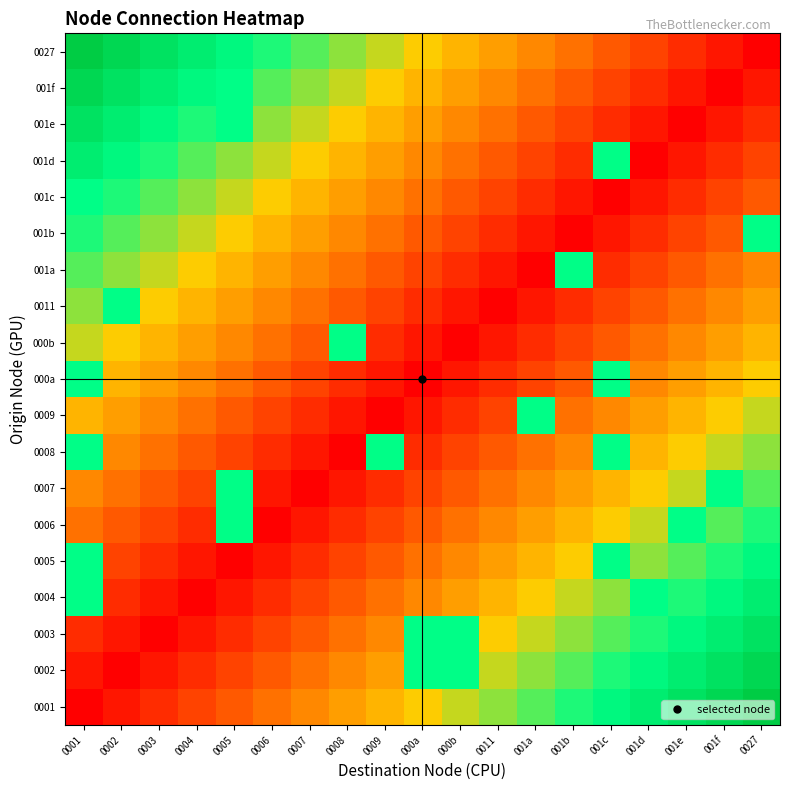

Reading right to left, extract all data points from this chart.

0001: 0027=1.0	001f=0.9	001e=0.9	001d=0.8	001c=0.8	001b=0.7	001a=0.7	0011=0.6	000b=0.6	000a=0.5	0009=0.4	0008=0.4	0007=0.3	0006=0.3	0005=0.2	0004=0.2	0003=0.1	0002=0.1	0001=0.0
0002: 0027=0.9	001f=0.9	001e=0.8	001d=0.8	001c=0.7	001b=0.7	001a=0.6	0011=0.6	000b=0.8	000a=0.8	0009=0.4	0008=0.3	0007=0.3	0006=0.2	0005=0.2	0004=0.1	0003=0.1	0002=0.0	0001=0.1
0003: 0027=0.9	001f=0.8	001e=0.8	001d=0.7	001c=0.7	001b=0.6	001a=0.6	0011=0.5	000b=0.8	000a=0.8	0009=0.3	0008=0.3	0007=0.2	0006=0.2	0005=0.1	0004=0.1	0003=0.0	0002=0.1	0001=0.1
0004: 0027=0.8	001f=0.8	001e=0.7	001d=0.8	001c=0.6	001b=0.6	001a=0.5	0011=0.4	000b=0.4	000a=0.3	0009=0.3	0008=0.2	0007=0.2	0006=0.1	0005=0.1	0004=0.0	0003=0.1	0002=0.1	0001=0.8
0005: 0027=0.8	001f=0.7	001e=0.7	001d=0.6	001c=0.8	001b=0.5	001a=0.4	0011=0.4	000b=0.3	000a=0.3	0009=0.2	0008=0.2	0007=0.1	0006=0.1	0005=0.0	0004=0.1	0003=0.1	0002=0.2	0001=0.8
0006: 0027=0.7	001f=0.7	001e=0.8	001d=0.6	001c=0.5	001b=0.4	001a=0.4	0011=0.3	000b=0.3	000a=0.2	0009=0.2	0008=0.1	0007=0.1	0006=0.0	0005=0.8	0004=0.1	0003=0.2	0002=0.2	0001=0.3
0007: 0027=0.7	001f=0.8	001e=0.6	001d=0.5	001c=0.4	001b=0.4	001a=0.3	0011=0.3	000b=0.2	000a=0.2	0009=0.1	0008=0.1	0007=0.0	0006=0.1	0005=0.8	0004=0.2	0003=0.2	0002=0.3	0001=0.3
0008: 0027=0.6	001f=0.6	001e=0.5	001d=0.4	001c=0.8	001b=0.3	001a=0.3	0011=0.2	000b=0.2	000a=0.1	0009=0.8	0008=0.0	0007=0.1	0006=0.1	0005=0.2	0004=0.2	0003=0.3	0002=0.3	0001=0.8
0009: 0027=0.6	001f=0.5	001e=0.4	001d=0.4	001c=0.3	001b=0.3	001a=0.8	0011=0.2	000b=0.1	000a=0.1	0009=0.0	0008=0.1	0007=0.1	0006=0.2	0005=0.2	0004=0.3	0003=0.3	0002=0.4	0001=0.4
000a: 0027=0.5	001f=0.4	001e=0.4	001d=0.3	001c=0.8	001b=0.2	001a=0.2	0011=0.1	000b=0.1	000a=0.0	0009=0.1	0008=0.1	0007=0.2	0006=0.2	0005=0.3	0004=0.3	0003=0.4	0002=0.4	0001=0.8
000b: 0027=0.4	001f=0.4	001e=0.3	001d=0.3	001c=0.2	001b=0.2	001a=0.1	0011=0.1	000b=0.0	000a=0.1	0009=0.1	0008=0.8	0007=0.2	0006=0.3	0005=0.3	0004=0.4	0003=0.4	0002=0.5	0001=0.6
0011: 0027=0.4	001f=0.3	001e=0.3	001d=0.2	001c=0.2	001b=0.1	001a=0.1	0011=0.0	000b=0.1	000a=0.1	0009=0.2	0008=0.2	0007=0.3	0006=0.3	0005=0.4	0004=0.4	0003=0.5	0002=0.8	0001=0.6
001a: 0027=0.3	001f=0.3	001e=0.2	001d=0.2	001c=0.1	001b=0.8	001a=0.0	0011=0.1	000b=0.1	000a=0.2	0009=0.2	0008=0.3	0007=0.3	0006=0.4	0005=0.4	0004=0.5	0003=0.6	0002=0.6	0001=0.7
001b: 0027=0.8	001f=0.2	001e=0.2	001d=0.1	001c=0.1	001b=0.0	001a=0.1	0011=0.1	000b=0.2	000a=0.2	0009=0.3	0008=0.3	0007=0.4	0006=0.4	0005=0.5	0004=0.6	0003=0.6	0002=0.7	0001=0.7
001c: 0027=0.2	001f=0.2	001e=0.1	001d=0.1	001c=0.0	001b=0.1	001a=0.1	0011=0.2	000b=0.2	000a=0.3	0009=0.3	0008=0.4	0007=0.4	0006=0.5	0005=0.6	0004=0.6	0003=0.7	0002=0.7	0001=0.8
001d: 0027=0.2	001f=0.1	001e=0.1	001d=0.0	001c=0.8	001b=0.1	001a=0.2	0011=0.2	000b=0.3	000a=0.3	0009=0.4	0008=0.4	0007=0.5	0006=0.6	0005=0.6	0004=0.7	0003=0.7	0002=0.8	0001=0.8
001e: 0027=0.1	001f=0.1	001e=0.0	001d=0.1	001c=0.1	001b=0.2	001a=0.2	0011=0.3	000b=0.3	000a=0.4	0009=0.4	0008=0.5	0007=0.6	0006=0.6	0005=0.8	0004=0.7	0003=0.8	0002=0.8	0001=0.9
001f: 0027=0.1	001f=0.0	001e=0.1	001d=0.1	001c=0.2	001b=0.2	001a=0.3	0011=0.3	000b=0.4	000a=0.4	0009=0.5	0008=0.6	0007=0.6	0006=0.7	0005=0.8	0004=0.8	0003=0.8	0002=0.9	0001=0.9
0027: 0027=0.0	001f=0.1	001e=0.1	001d=0.2	001c=0.2	001b=0.3	001a=0.3	0011=0.4	000b=0.4	000a=0.5	0009=0.6	0008=0.6	0007=0.7	0006=0.7	0005=0.8	0004=0.8	0003=0.9	0002=0.9	0001=1.0